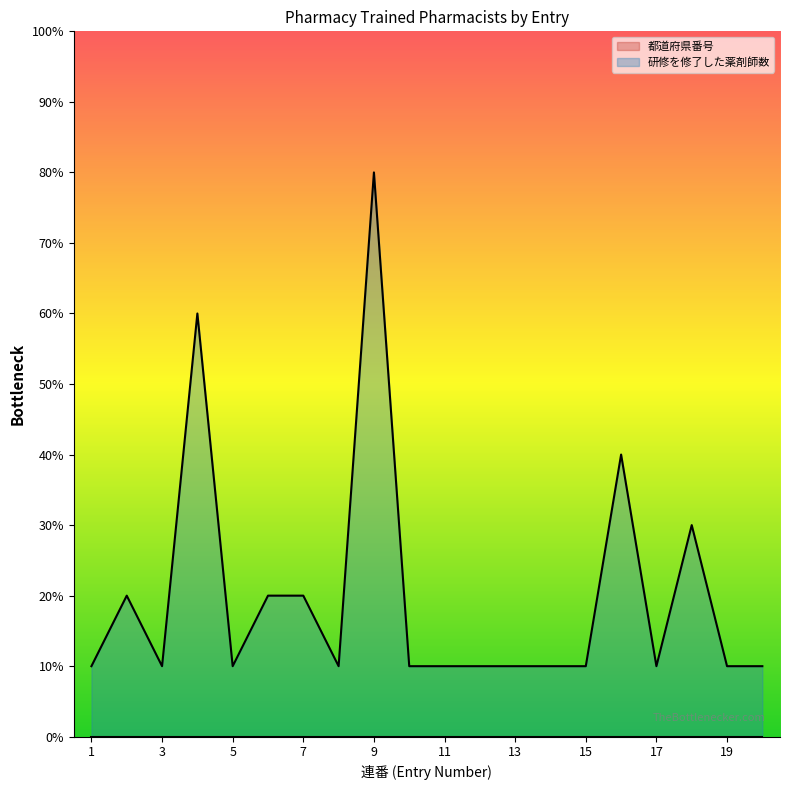

What is the smallest value displayed?

1